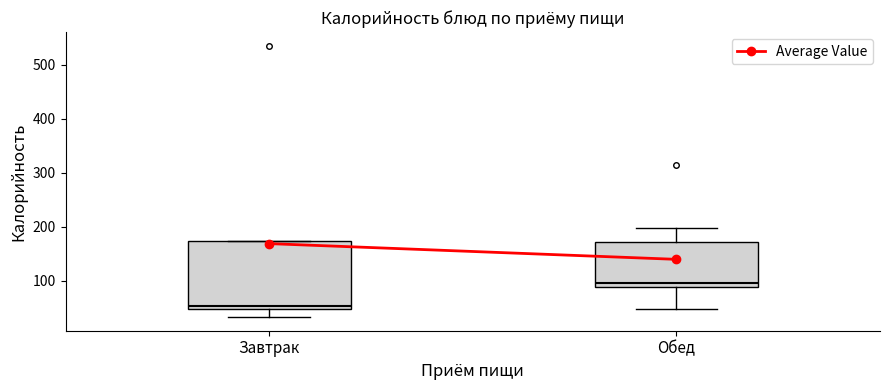

Which box has the highest median line?

Обед